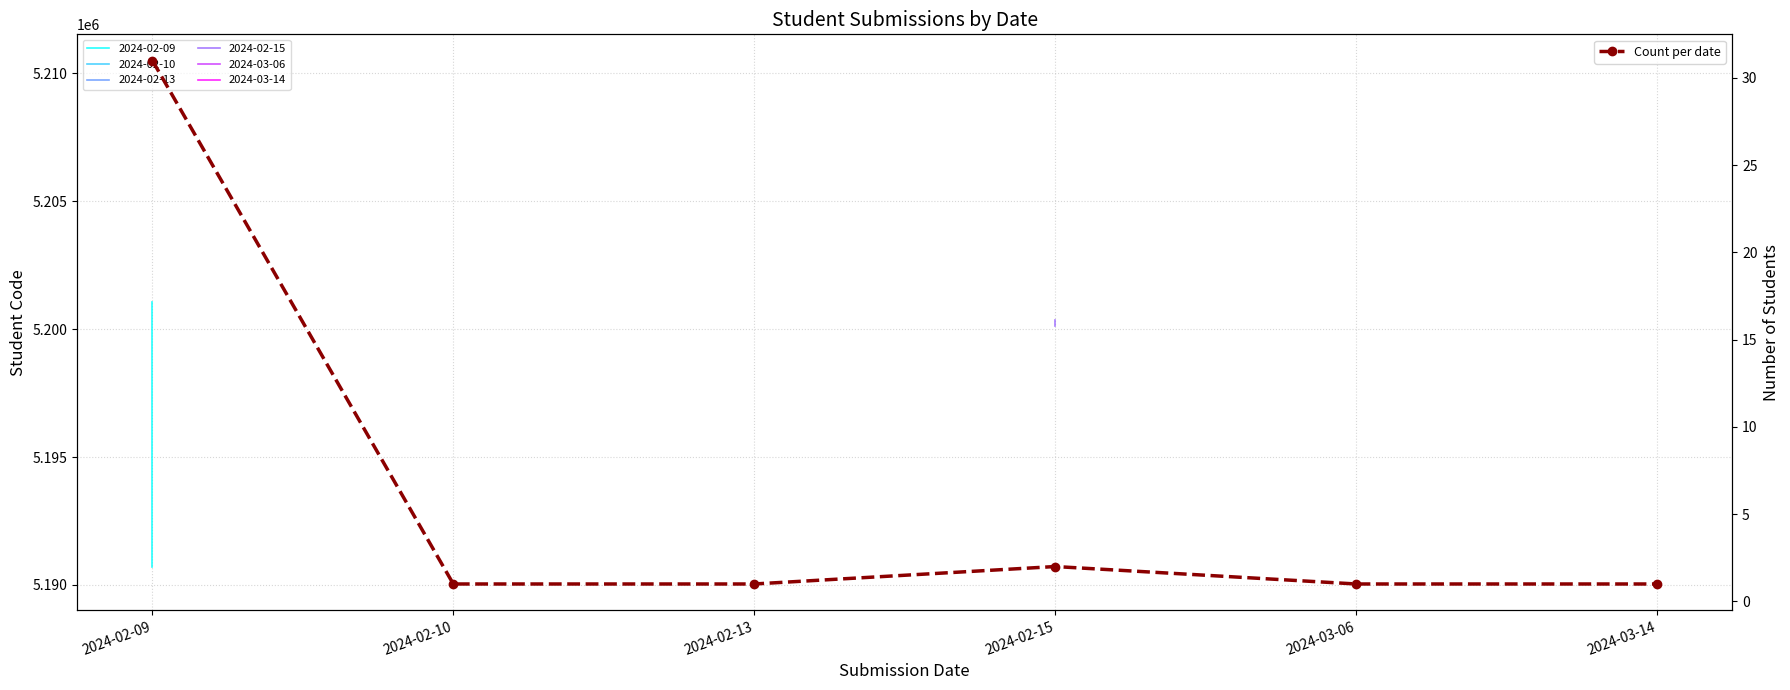

Which label corresponds to the largest value in the chart?

2024-02-09